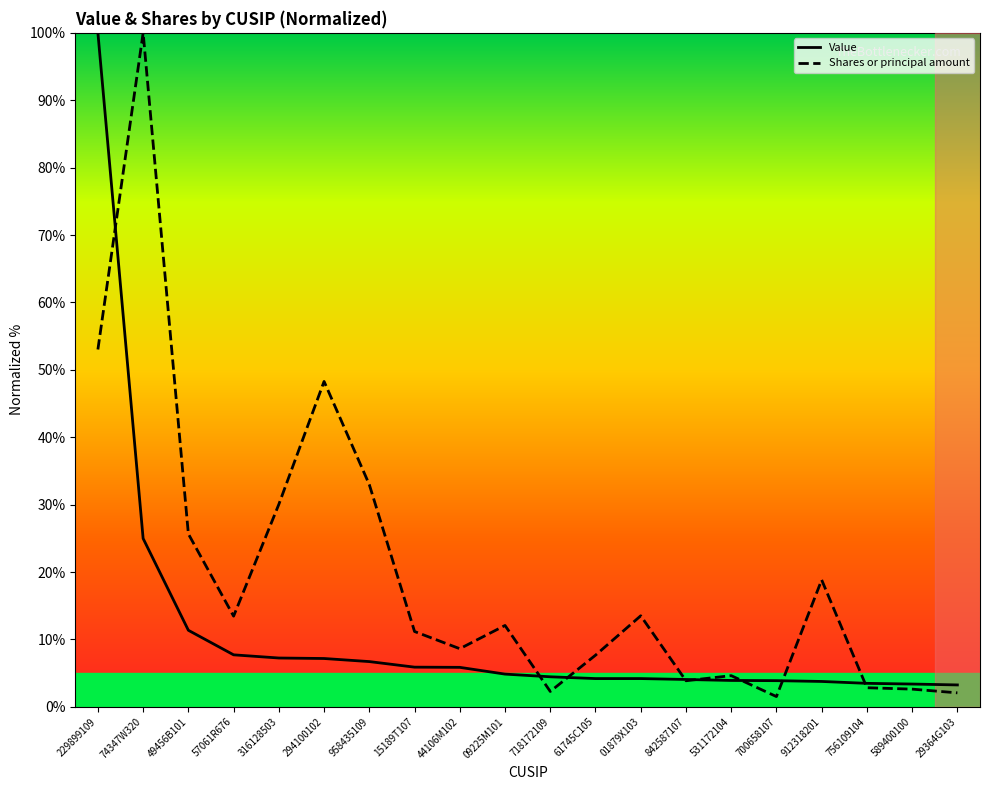

Rank the series at 09225M101 from highest to lowest value.

Shares or principal amount, Value